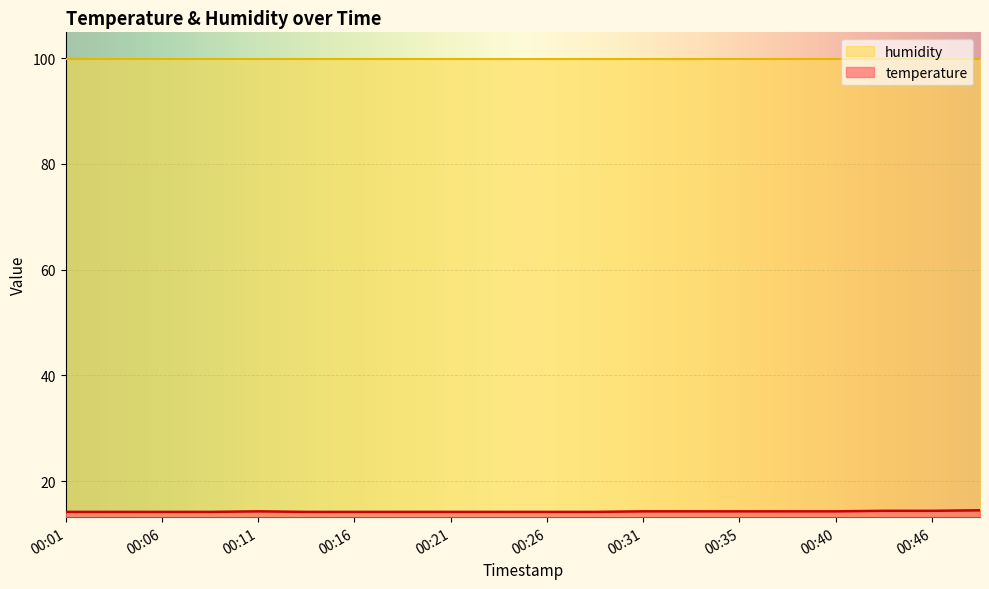

List the labels in order of value, largest first.

00:49, 00:43, 00:46, 00:11, 00:31, 00:33, 00:35, 00:38, 00:40, 00:01, 00:03, 00:06, 00:08, 00:13, 00:16, 00:18, 00:21, 00:23, 00:26, 00:28